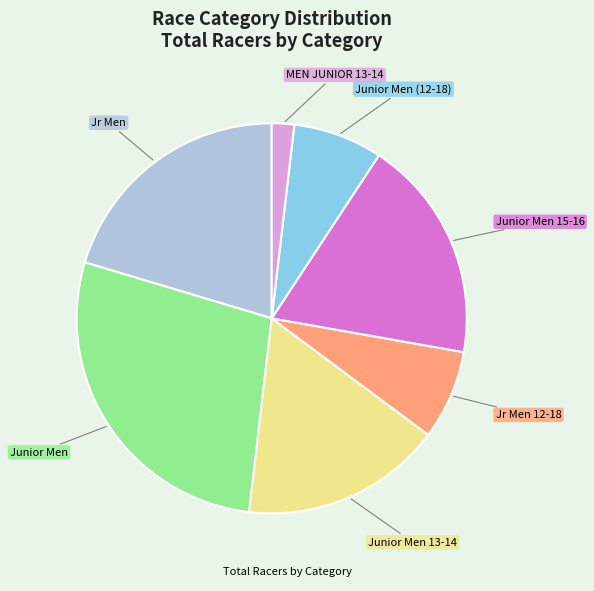

Does any single category account for the majority?

No